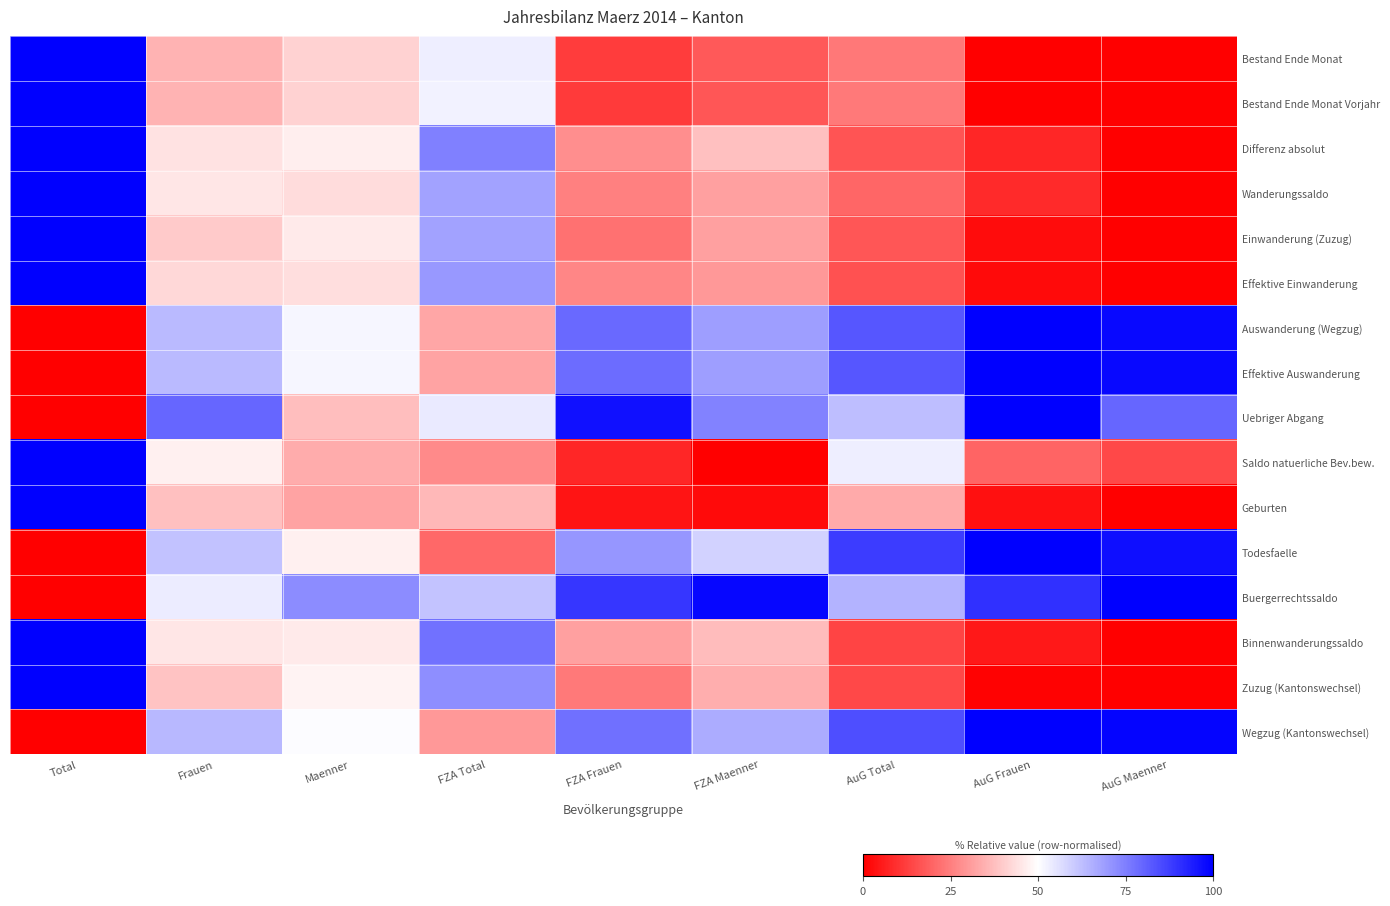

Reading right to left, extract all data points from this chart.

Bestand Ende Monat: AuG Maenner=0.0	AuG Frauen=0.0	AuG Total=0.2	FZA Maenner=0.2	FZA Frauen=0.1	FZA Total=0.5	Maenner=0.4	Frauen=0.4	Total=1.0
Bestand Ende Monat Vorjahr: AuG Maenner=0.0	AuG Frauen=0.0	AuG Total=0.2	FZA Maenner=0.2	FZA Frauen=0.1	FZA Total=0.5	Maenner=0.4	Frauen=0.4	Total=1.0
Differenz absolut: AuG Maenner=0.0	AuG Frauen=0.1	AuG Total=0.2	FZA Maenner=0.4	FZA Frauen=0.3	FZA Total=0.7	Maenner=0.5	Frauen=0.4	Total=1.0
Wanderungssaldo: AuG Maenner=0.0	AuG Frauen=0.1	AuG Total=0.2	FZA Maenner=0.3	FZA Frauen=0.3	FZA Total=0.7	Maenner=0.4	Frauen=0.5	Total=1.0
Einwanderung (Zuzug): AuG Maenner=0.0	AuG Frauen=0.0	AuG Total=0.2	FZA Maenner=0.3	FZA Frauen=0.2	FZA Total=0.7	Maenner=0.5	Frauen=0.4	Total=1.0
Effektive Einwanderung: AuG Maenner=0.0	AuG Frauen=0.0	AuG Total=0.2	FZA Maenner=0.3	FZA Frauen=0.3	FZA Total=0.7	Maenner=0.4	Frauen=0.4	Total=1.0
Auswanderung (Wegzug): AuG Maenner=1.0	AuG Frauen=1.0	AuG Total=0.8	FZA Maenner=0.7	FZA Frauen=0.8	FZA Total=0.3	Maenner=0.5	Frauen=0.6	Total=0.0
Effektive Auswanderung: AuG Maenner=1.0	AuG Frauen=1.0	AuG Total=0.8	FZA Maenner=0.7	FZA Frauen=0.8	FZA Total=0.3	Maenner=0.5	Frauen=0.6	Total=0.0
Uebriger Abgang: AuG Maenner=0.8	AuG Frauen=1.0	AuG Total=0.6	FZA Maenner=0.7	FZA Frauen=1.0	FZA Total=0.5	Maenner=0.4	Frauen=0.8	Total=0.0
Saldo natuerliche Bev.bew.: AuG Maenner=0.1	AuG Frauen=0.2	AuG Total=0.5	FZA Maenner=0.0	FZA Frauen=0.1	FZA Total=0.3	Maenner=0.3	Frauen=0.5	Total=1.0
Geburten: AuG Maenner=0.0	AuG Frauen=0.0	AuG Total=0.3	FZA Maenner=0.0	FZA Frauen=0.0	FZA Total=0.4	Maenner=0.3	Frauen=0.4	Total=1.0
Todesfaelle: AuG Maenner=1.0	AuG Frauen=1.0	AuG Total=0.9	FZA Maenner=0.6	FZA Frauen=0.7	FZA Total=0.2	Maenner=0.5	Frauen=0.6	Total=0.0
Buergerrechtssaldo: AuG Maenner=1.0	AuG Frauen=0.9	AuG Total=0.6	FZA Maenner=1.0	FZA Frauen=0.9	FZA Total=0.6	Maenner=0.7	Frauen=0.5	Total=0.0
Binnenwanderungssaldo: AuG Maenner=0.0	AuG Frauen=0.0	AuG Total=0.1	FZA Maenner=0.4	FZA Frauen=0.3	FZA Total=0.8	Maenner=0.5	Frauen=0.5	Total=1.0
Zuzug (Kantonswechsel): AuG Maenner=0.0	AuG Frauen=0.0	AuG Total=0.1	FZA Maenner=0.3	FZA Frauen=0.2	FZA Total=0.7	Maenner=0.5	Frauen=0.4	Total=1.0
Wegzug (Kantonswechsel): AuG Maenner=1.0	AuG Frauen=1.0	AuG Total=0.8	FZA Maenner=0.7	FZA Frauen=0.8	FZA Total=0.3	Maenner=0.5	Frauen=0.6	Total=0.0